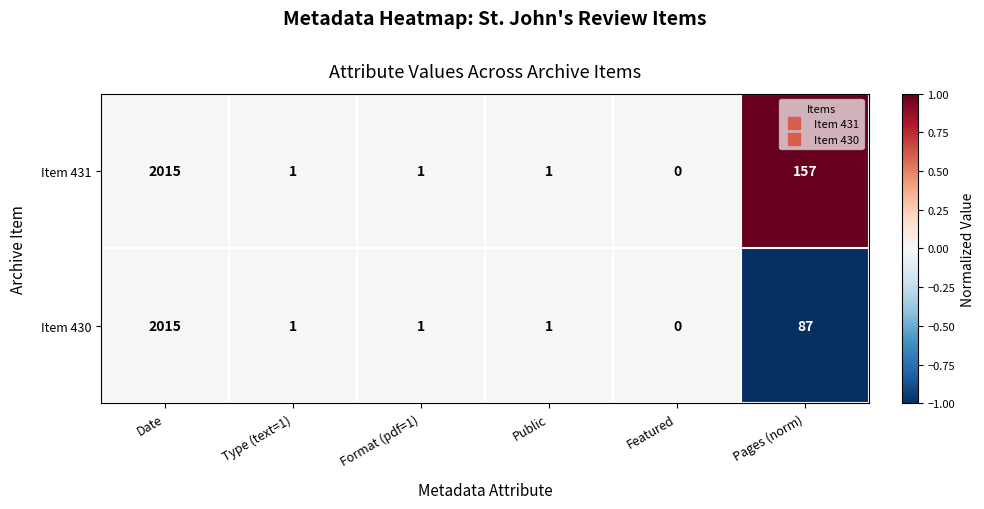

Reading left to right, list all the values displayed in this chart.

Item 431: 2015	1	1	1	0	157
Item 430: 2015	1	1	1	0	87